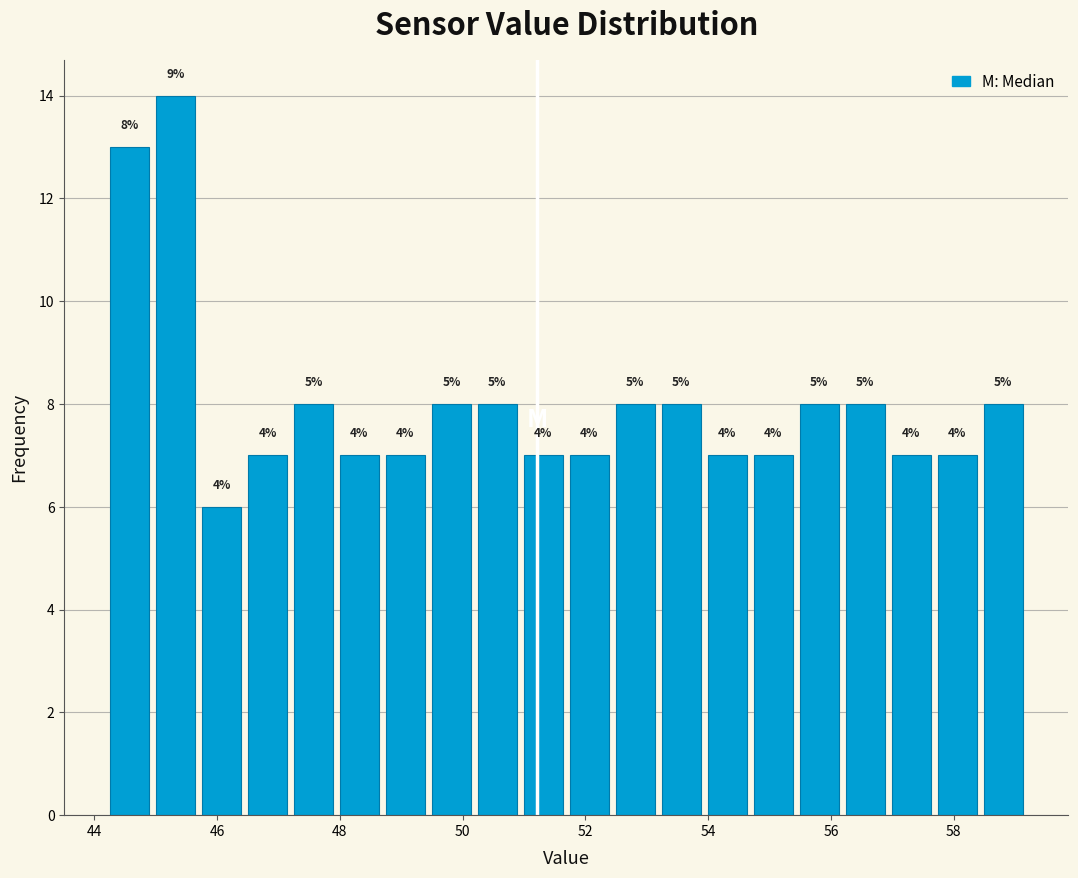

Around what value on the x-axis is the tallest bar? Give the approximate position of its centre, as read against the axis.

45.4